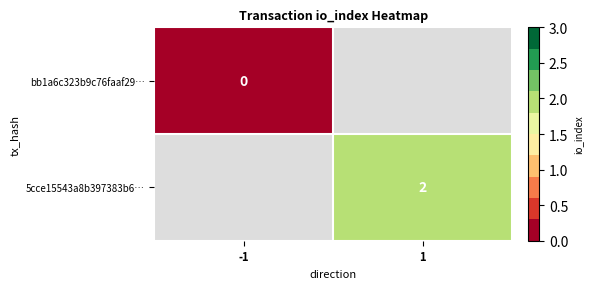

The 5cce15543a8b397383b6… series shows 2 at 1. True or false?

True